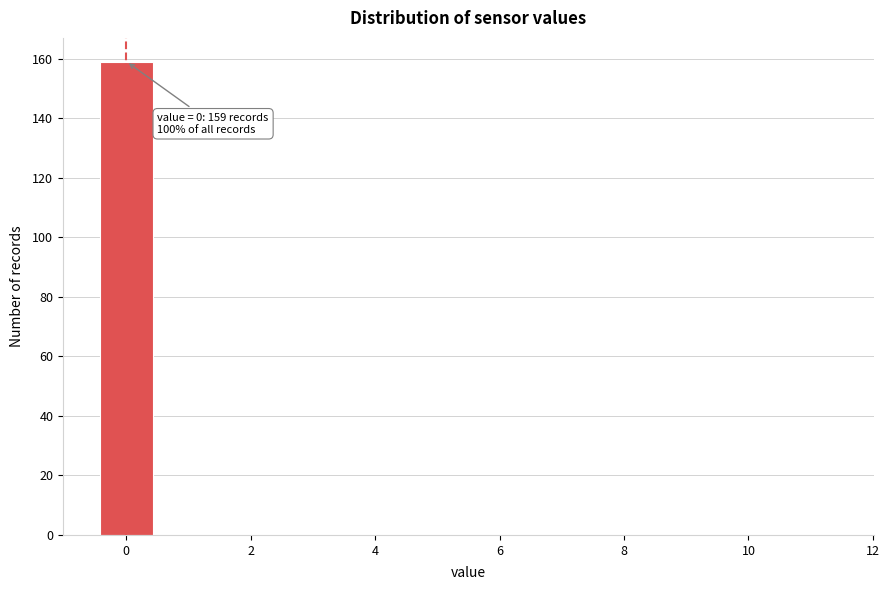

Over which range of the x-axis is the bar tallest?

-0.5 to 0.5